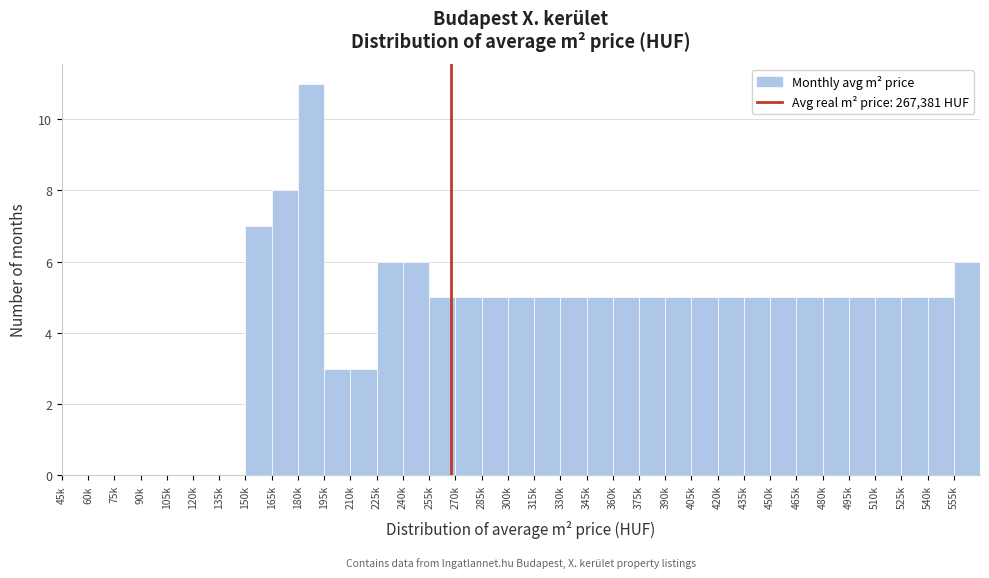

The value at 75k is -8. True or false?

False